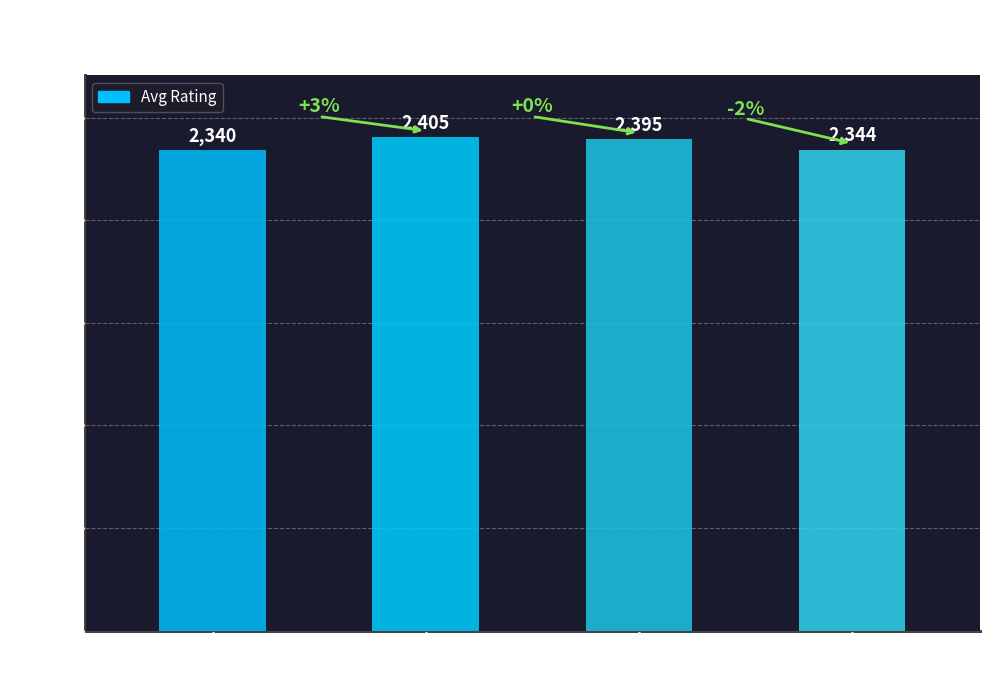

How many data points are less than 2395?

2